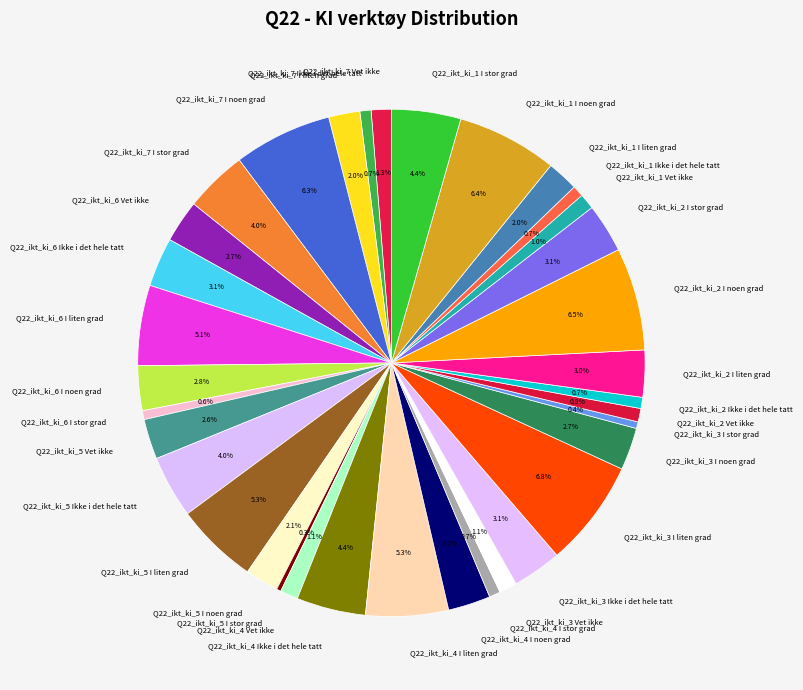

The Q22_ikt_ki_6 I stor grad slice represents 1% of the pie. True or false?

True